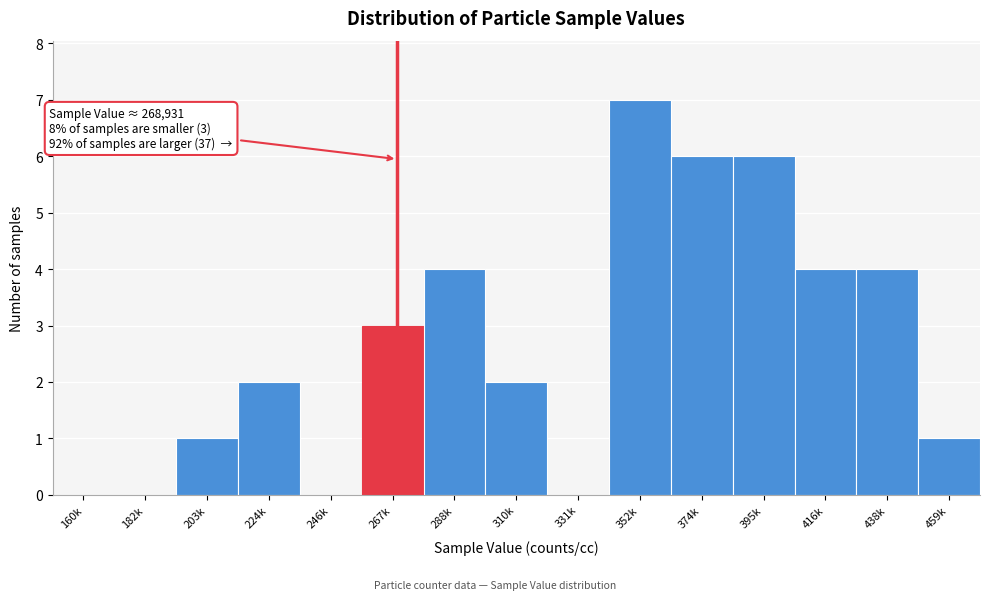

Reading left to right, list all the values displayed in this chart.

160k=0	182k=0	203k=1	224k=2	246k=0	267k=3	288k=4	310k=2	331k=0	352k=7	374k=6	395k=6	416k=4	438k=4	459k=1